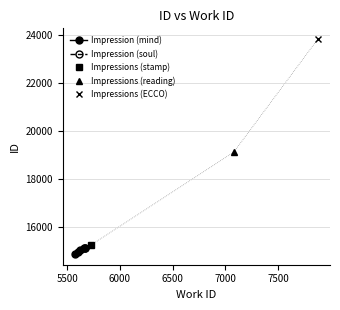

What is the sum of all values?

148548